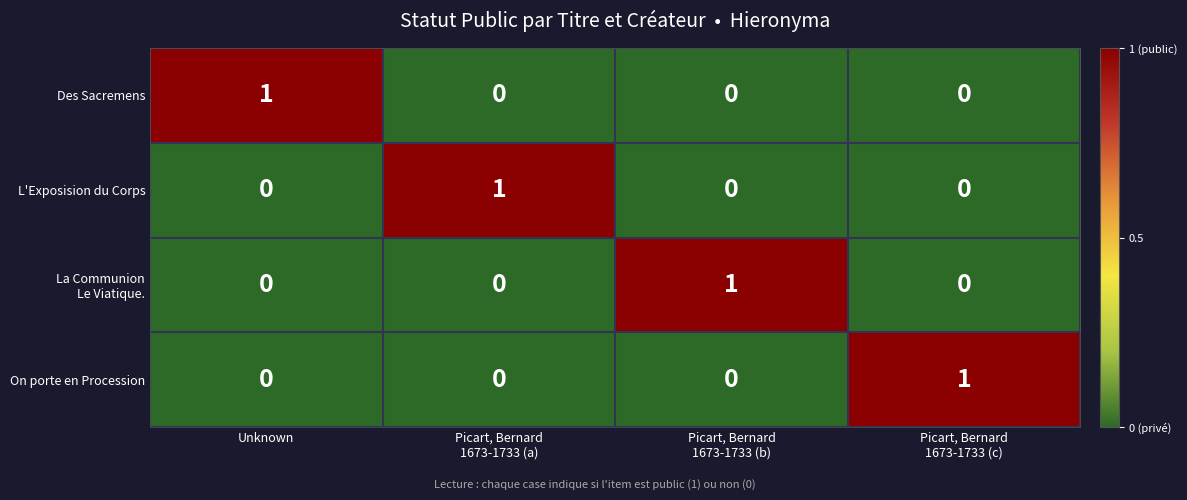

Count the On porte en Procession values in the range 0 to 1.

4